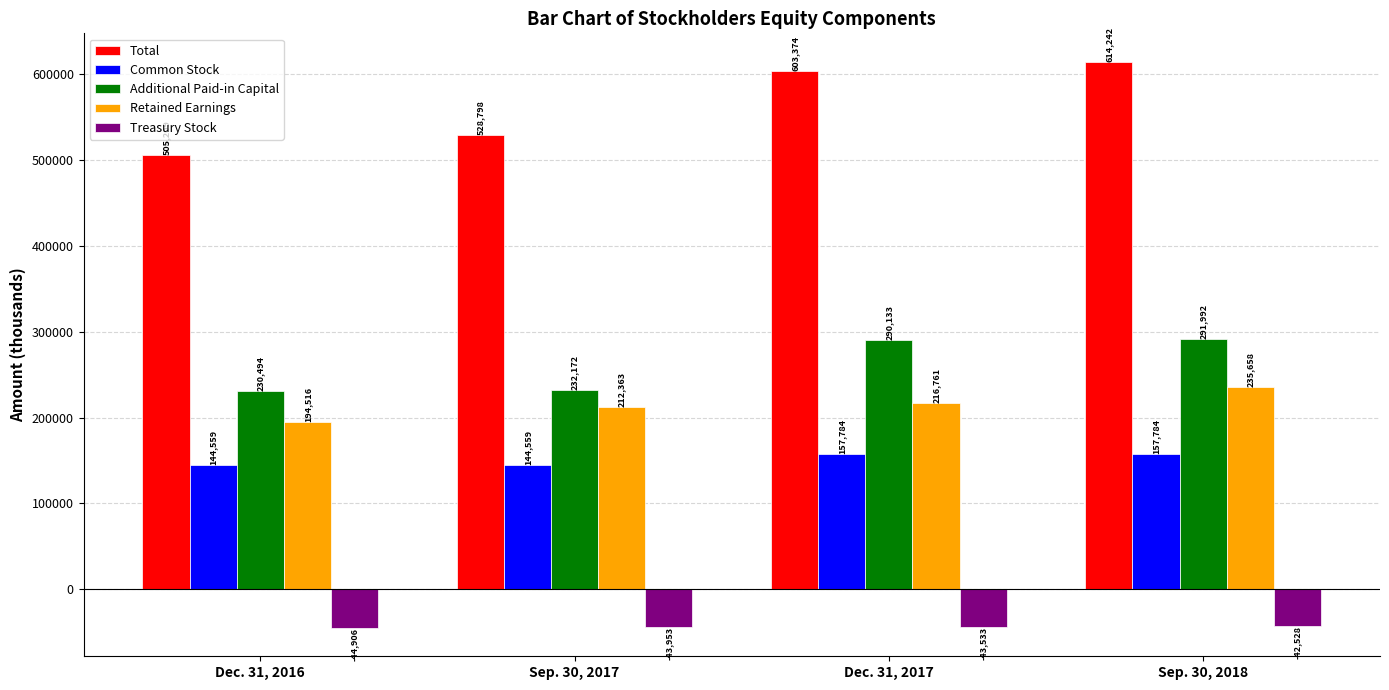

How many data points does each series have?

4